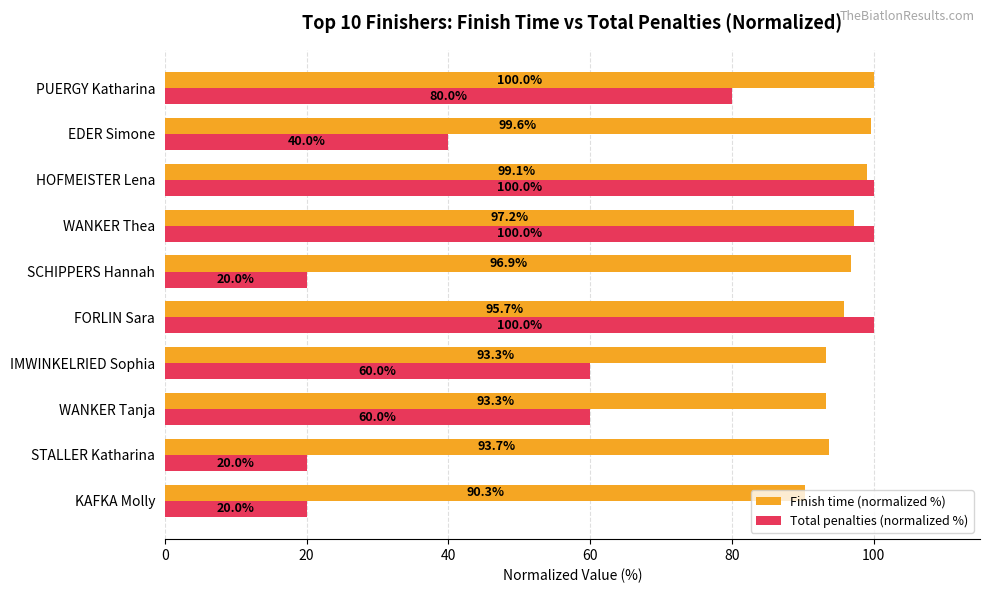

What is the lowest value of the Finish time (normalized %) series?

90.3